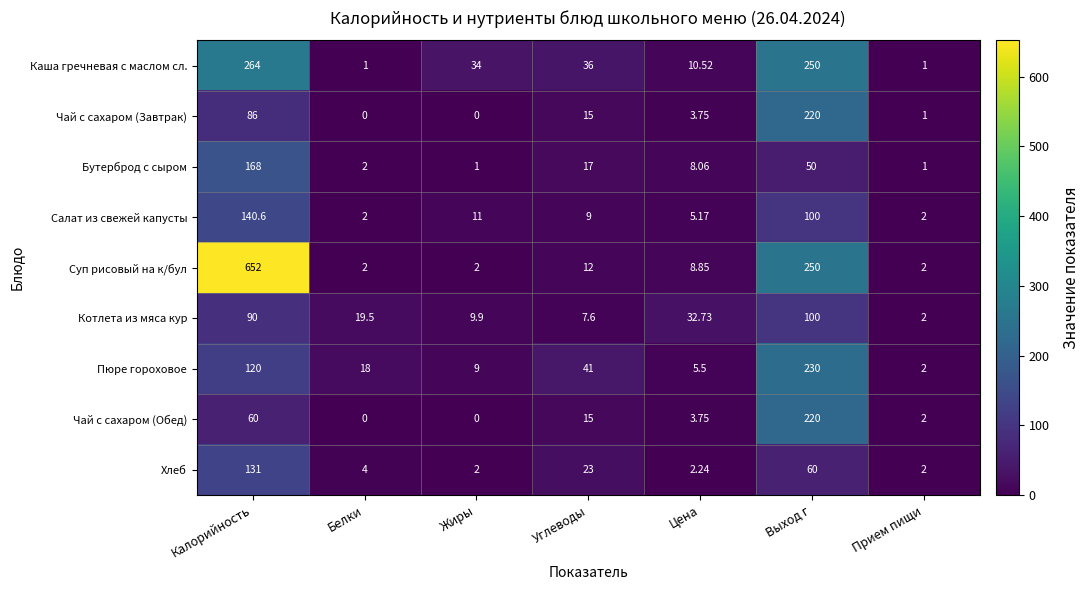

At which label does Суп рисовый на к/бул first exceed 8?

Калорийность